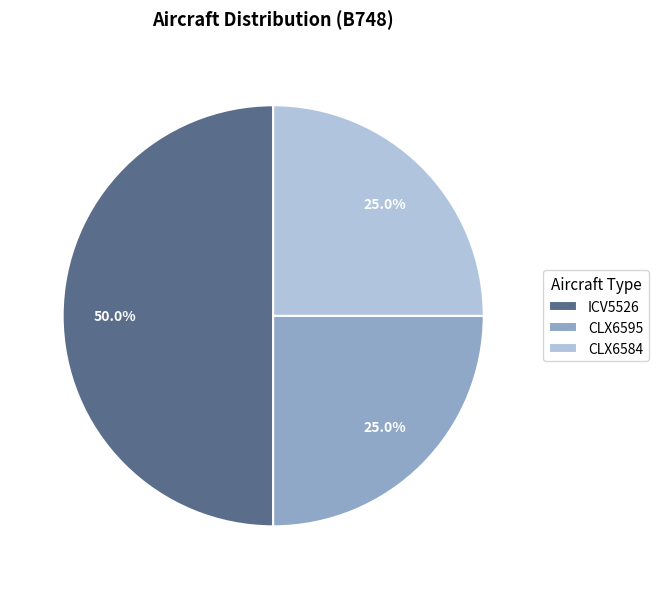

Which category has the biggest portion of the pie?

ICV5526